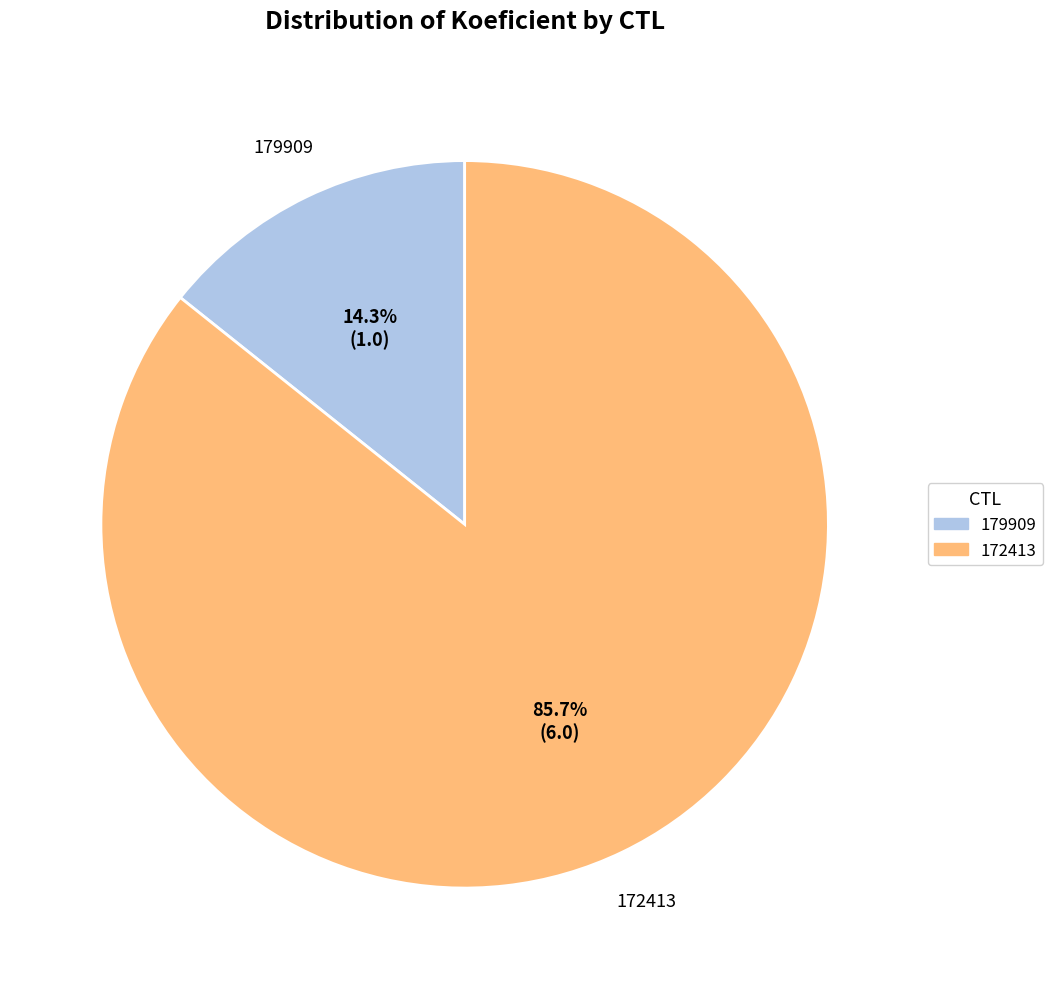

How many slices are in this pie chart?

2